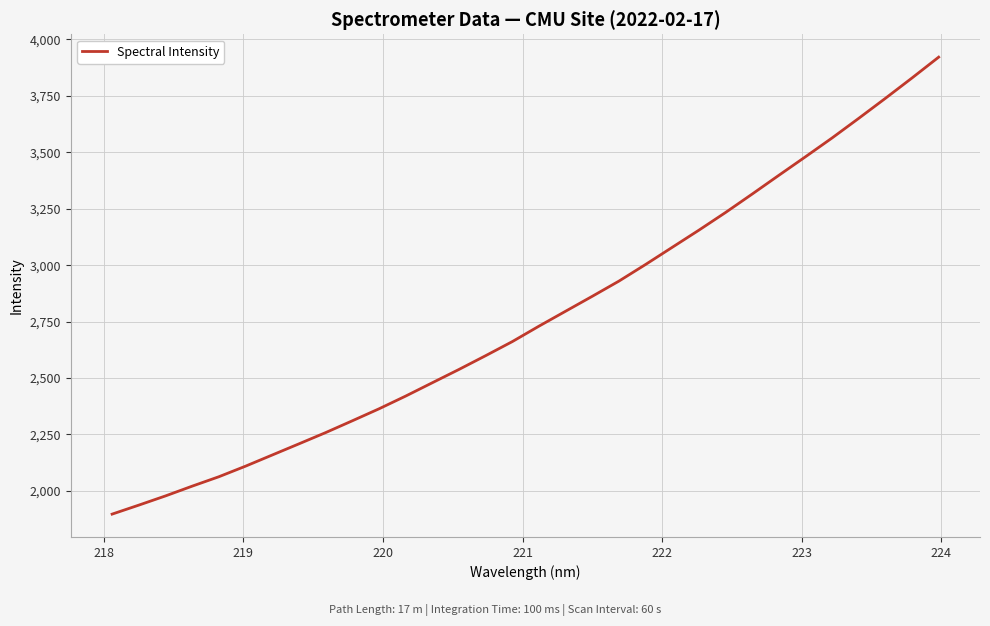

What is the difference between the maximum and minimum values?

2024.8